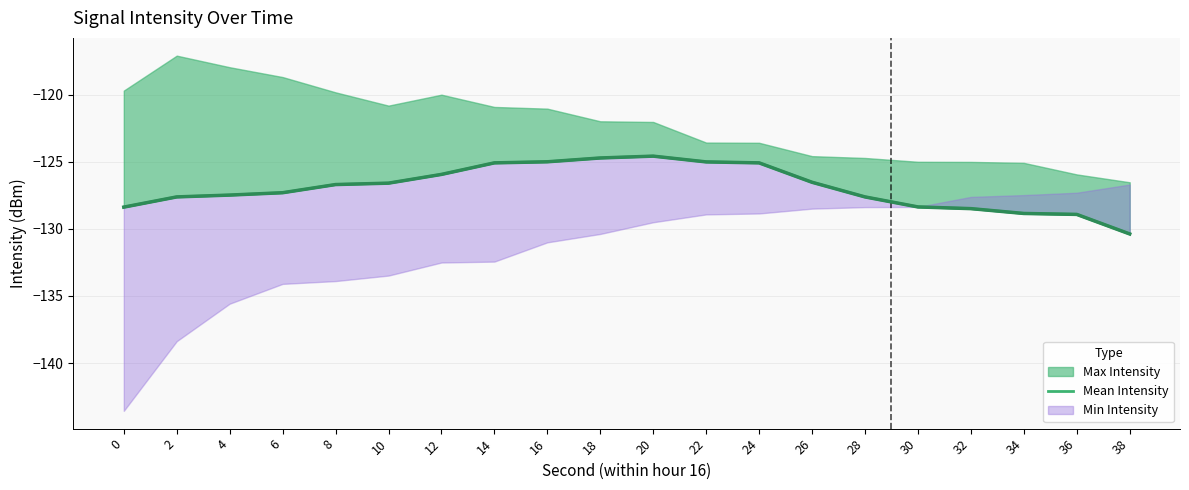

What is the sum of all values?

-2538.5